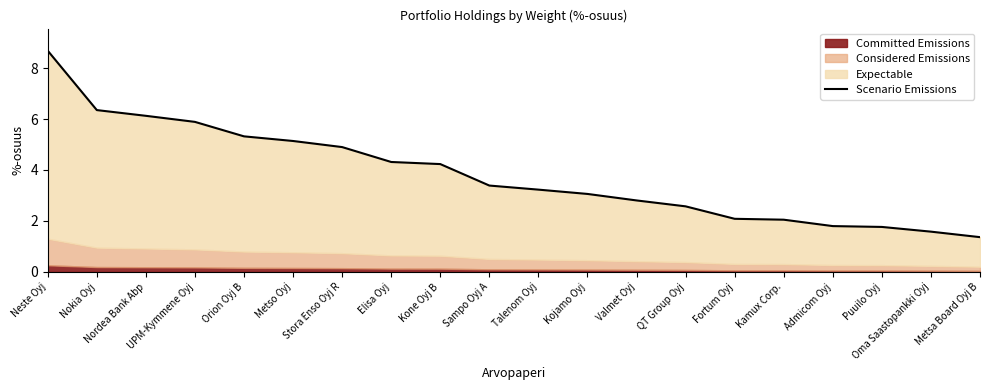

Does the chart have visible grid lines?

No